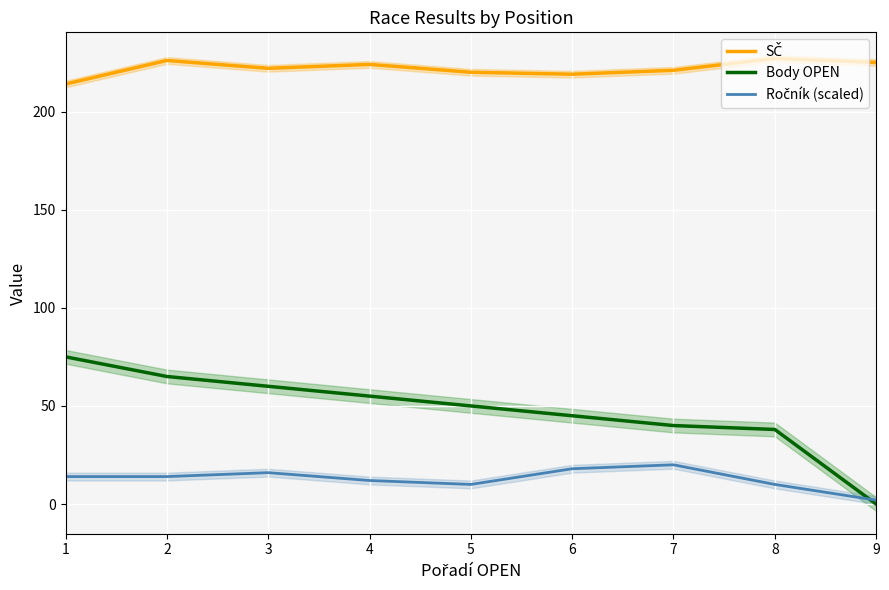

Rank the series by their maximum value, from lowest to highest.

Ročník (scaled), Body OPEN, SČ